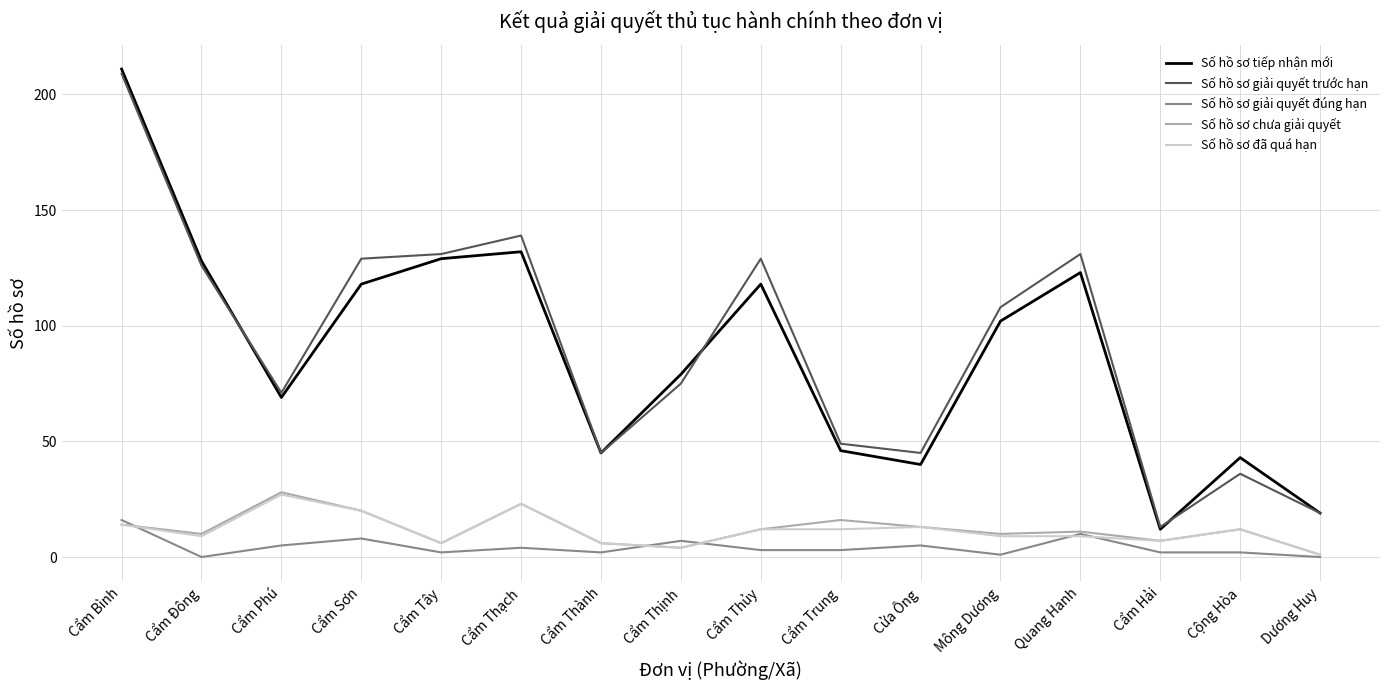

Which series has the widest spread of values?

Số hồ sơ tiếp nhận mới